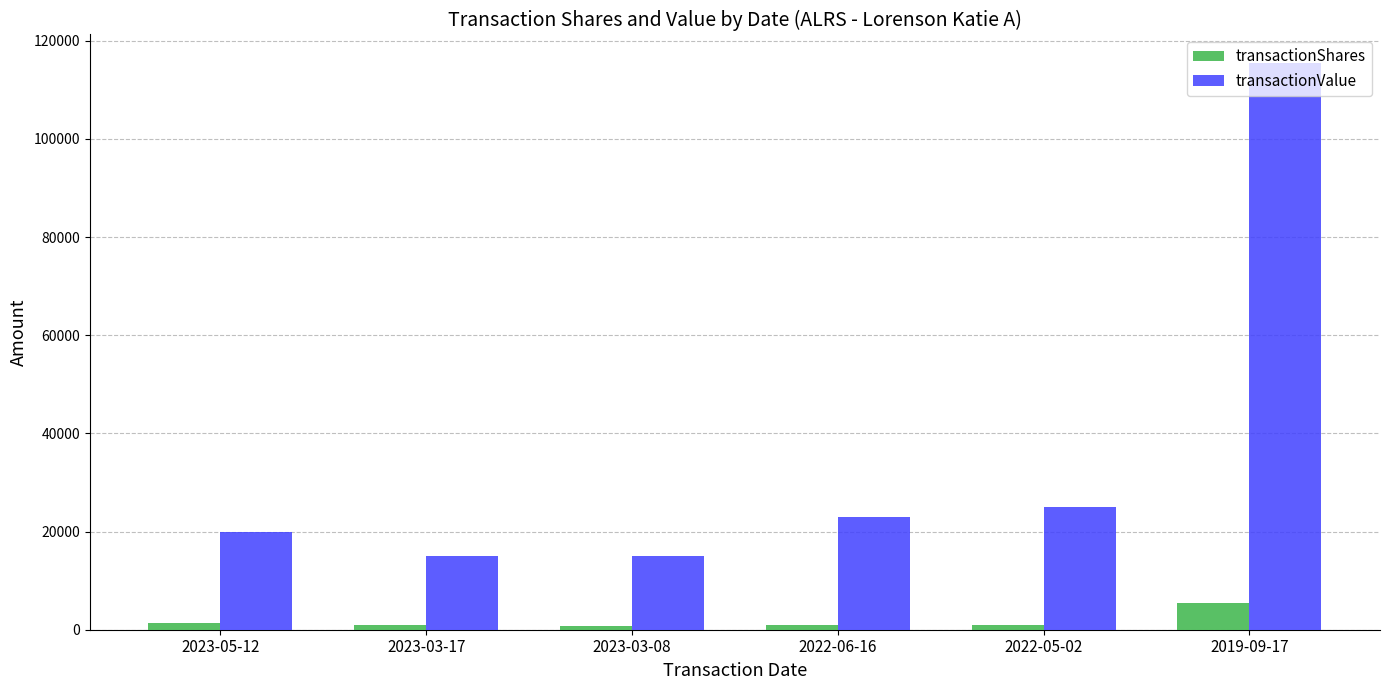

What is the spread (max minus min) of values at 2023-03-08?

14152